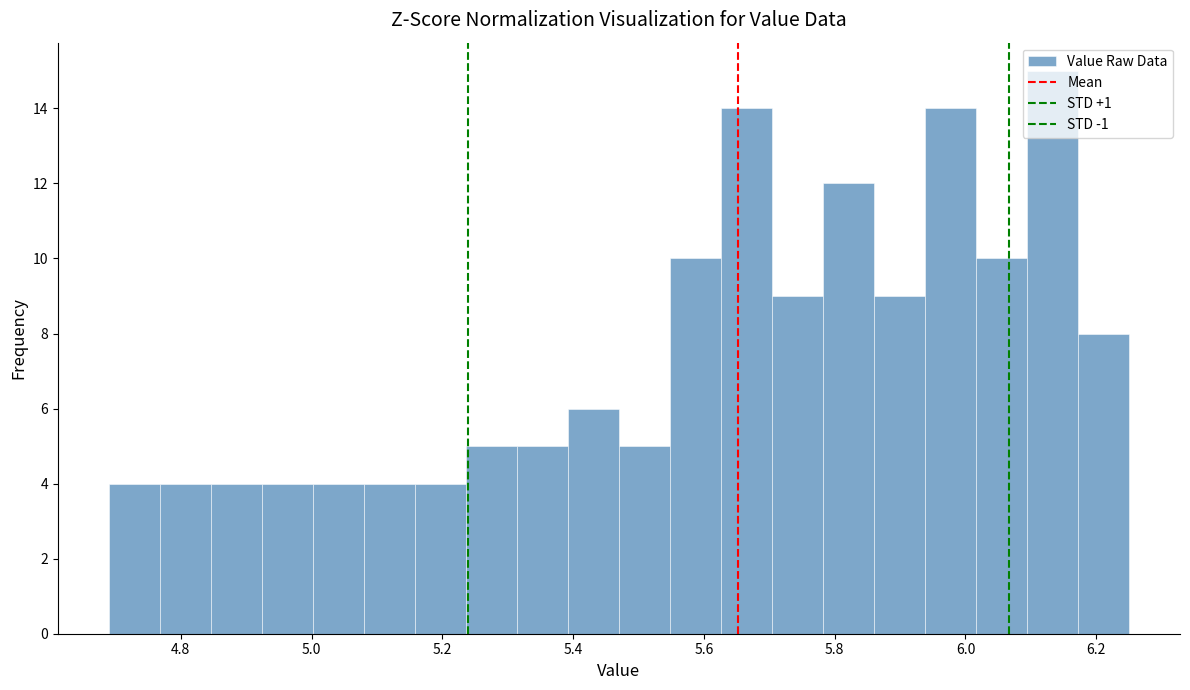

Read against the x-axis, roughly where is the centre of the tallest bar?

6.14